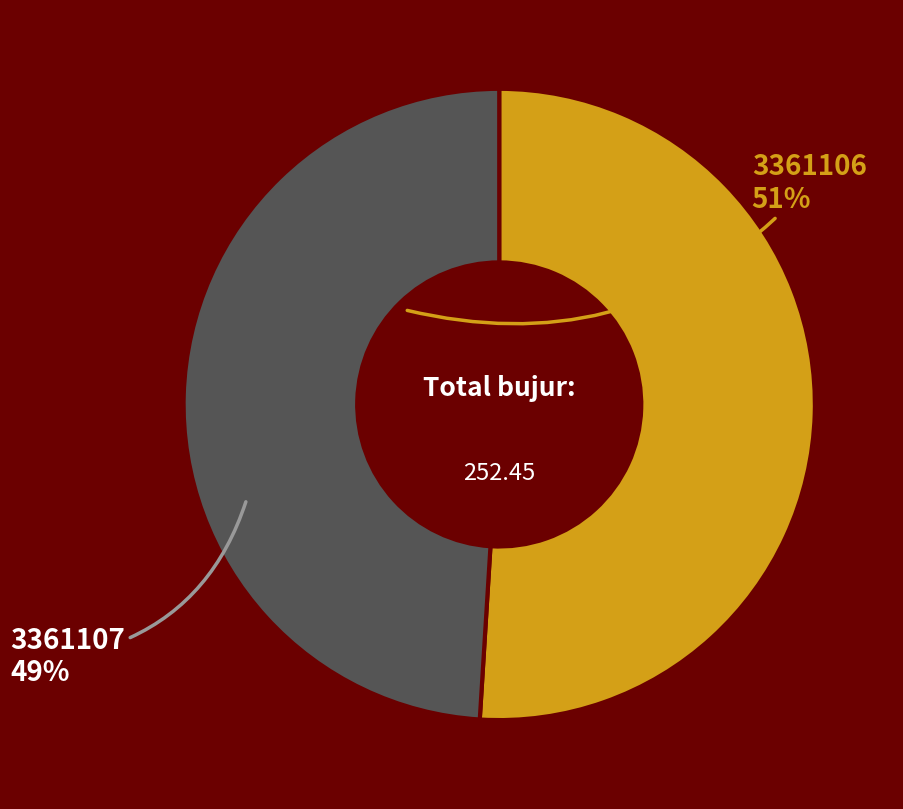

Approximately how many times larger is the value at 3361106 compared to 3361107?

1.0